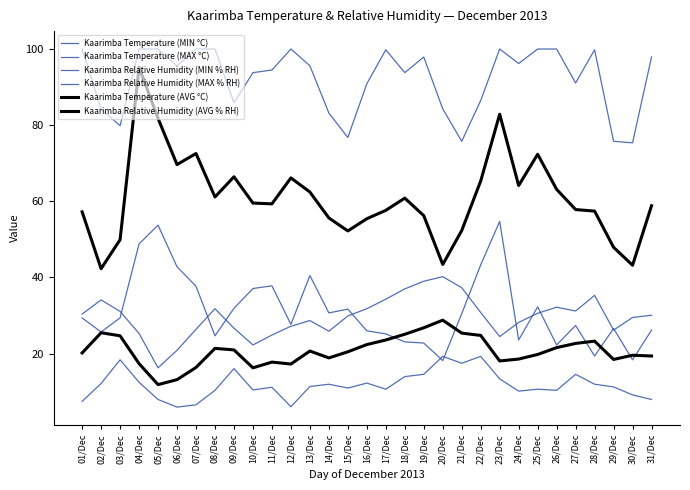

Reading left to right, extract all data points from this chart.

Kaarimba Temperature (MIN °C): 7.5	12.2	18.4	12.5	8.0	6.0	6.6	10.4	16.1	10.5	11.2	6.1	11.4	12.0	11.0	12.3	10.7	14.0	14.6	19.3	17.5	19.3	13.4	10.2	10.7	10.4	14.6	12.0	11.3	9.2	8.0
Kaarimba Temperature (MAX °C): 30.4	34.1	31.1	25.3	16.3	20.9	26.4	31.8	26.7	22.3	24.9	27.2	28.7	25.9	29.9	31.8	34.3	37.0	39.0	40.2	37.3	30.8	24.5	28.2	30.6	32.2	31.2	35.3	26.2	29.5	30.1
Kaarimba Relative Humidity (MIN % RH): 29.4	25.7	29.4	48.8	53.7	42.8	37.7	24.7	31.9	37.1	37.8	27.7	40.5	30.7	31.7	26.0	25.2	23.1	22.8	18.2	30.5	43.3	54.7	23.6	32.3	22.3	27.4	19.4	26.6	18.4	26.2
Kaarimba Relative Humidity (MAX % RH): 99.9	84.1	79.8	99.9	99.9	95.5	99.9	99.9	85.8	93.7	94.4	99.9	95.5	83.1	76.7	90.8	99.7	93.7	97.8	84.2	75.7	86.4	99.9	96.1	99.9	99.9	91.0	99.7	75.7	75.3	97.8
Kaarimba Temperature (AVG °C): 20.2	25.5	24.7	17.4	11.9	13.2	16.4	21.4	21.0	16.3	17.8	17.3	20.7	18.9	20.5	22.4	23.6	25.1	26.8	28.8	25.4	24.8	18.1	18.6	19.8	21.6	22.7	23.3	18.5	19.6	19.4
Kaarimba Relative Humidity (AVG % RH): 57.2	42.3	49.9	95.1	81.7	69.6	72.5	61.1	66.4	59.5	59.3	66.1	62.4	55.6	52.2	55.4	57.6	60.8	56.2	43.4	52.3	65.3	82.8	64.1	72.3	63.1	57.8	57.4	47.9	43.2	58.8